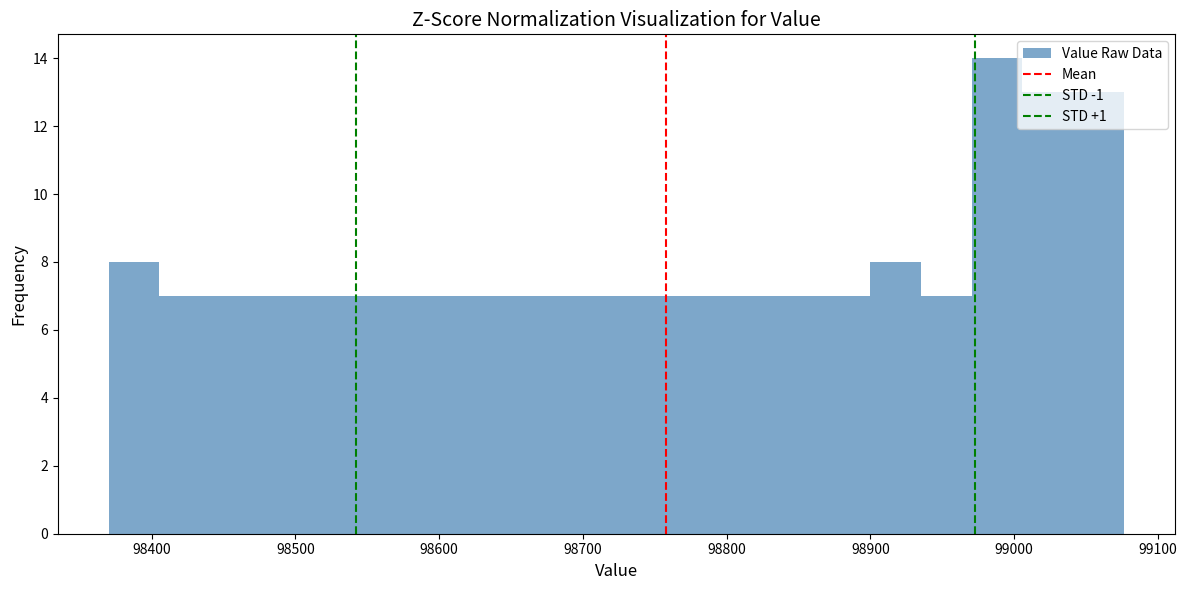

Read against the x-axis, roughly where is the centre of the tallest bar?

98990